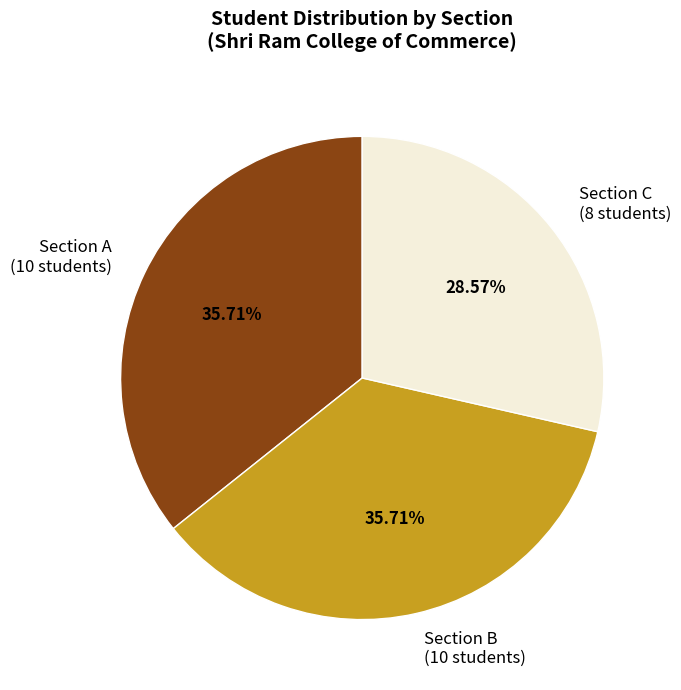

Is there any slice that represents more than half of the pie?

No